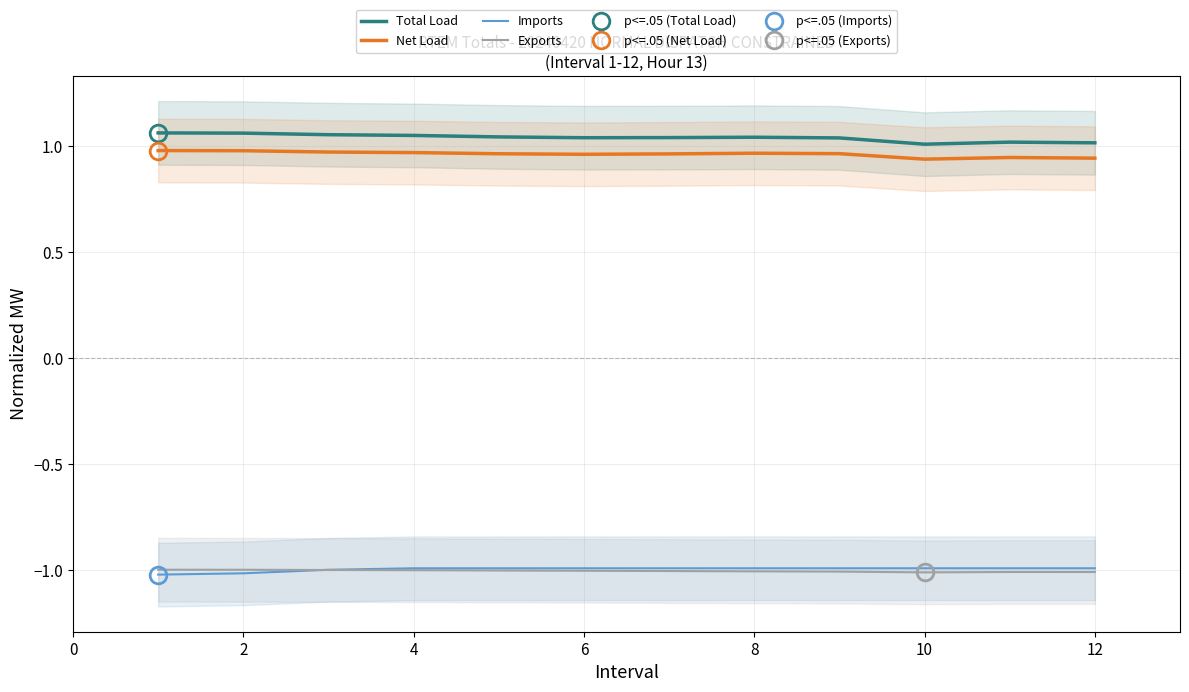

What is the sum of the Exports values at 2 and 12?

-2.0